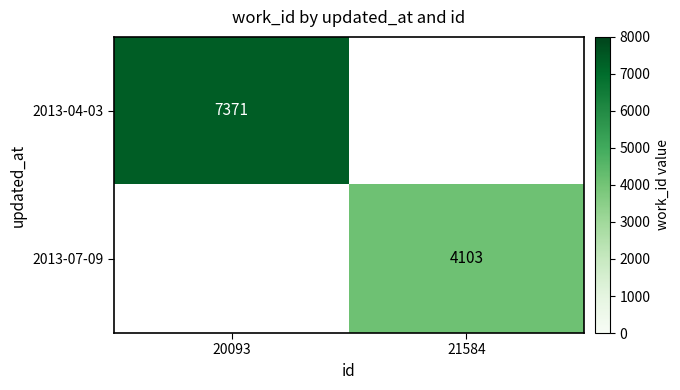

Is it true that 2013-07-09 equals 1974 at 21584?

False